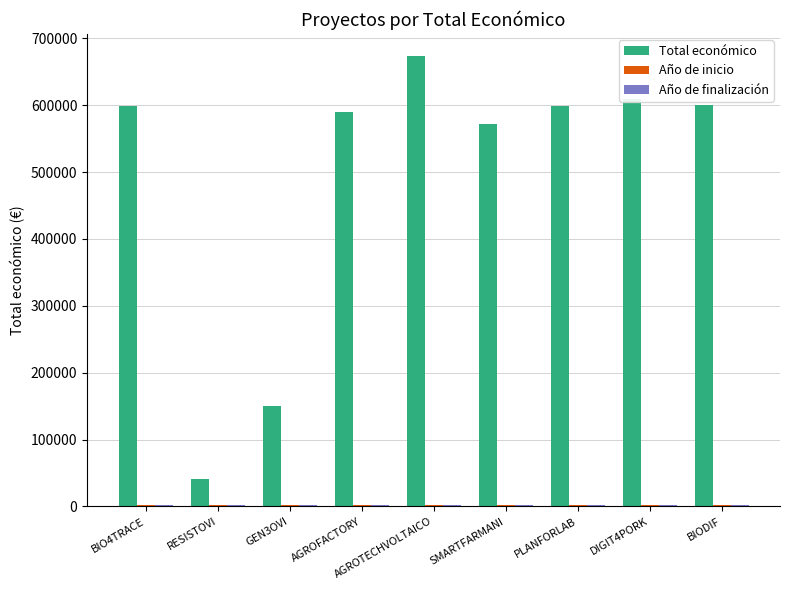

At which category is the sum across all series the highest?

AGROTECHVOLTAICO